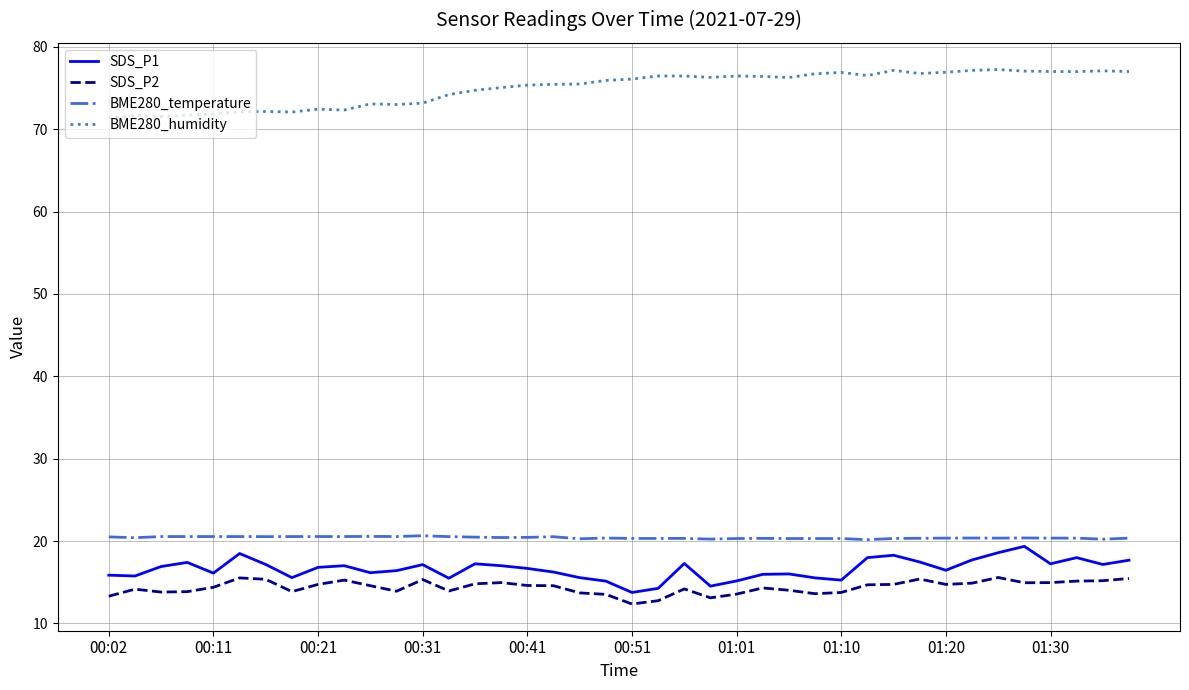

How many BME280_temperature values are between 20 and 21?

40